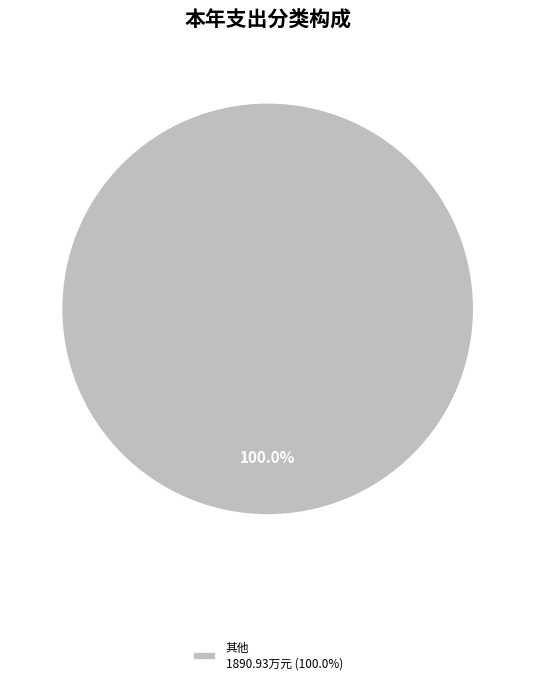

Rank the categories by value from lowest to highest.

其他 1890.93万元 (100.0%)